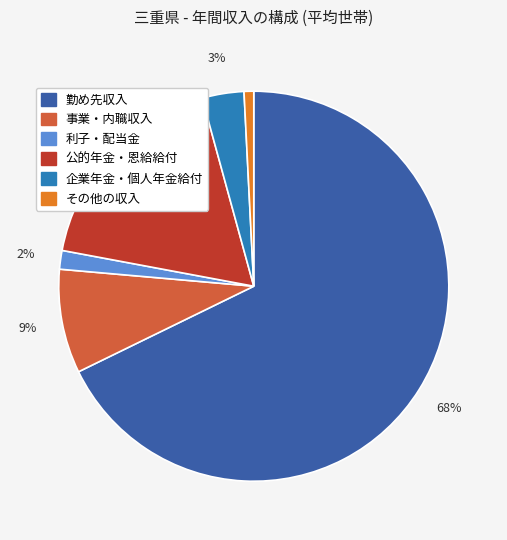

Is there a majority slice in this chart?

Yes